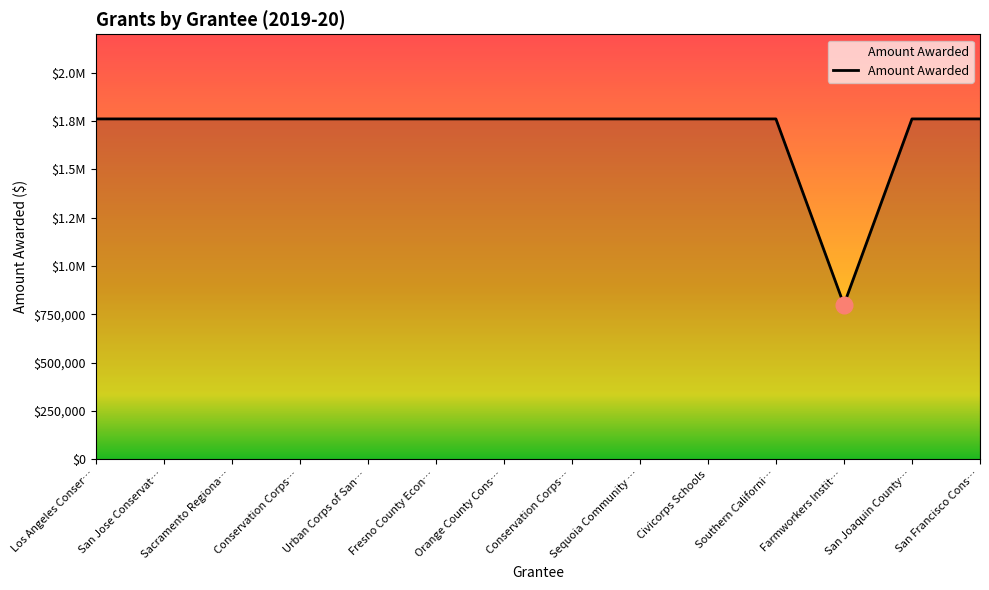

How many points are lower than both their immediate neighbors (excluding endpoints)?

1